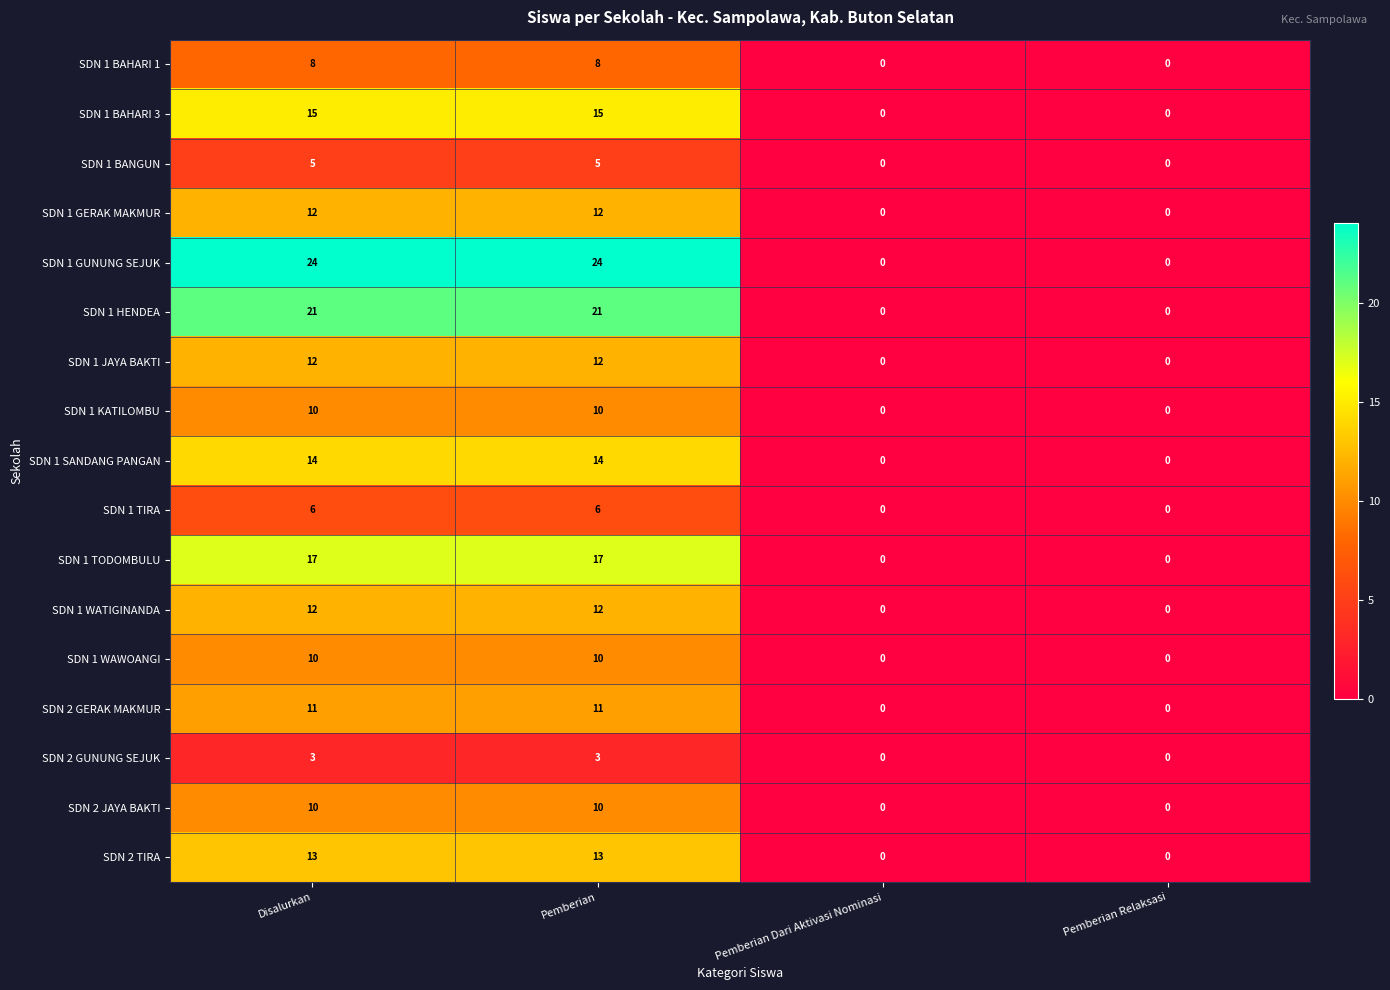

Is it true that SDN 1 KATILOMBU equals 4 at Pemberian?

False